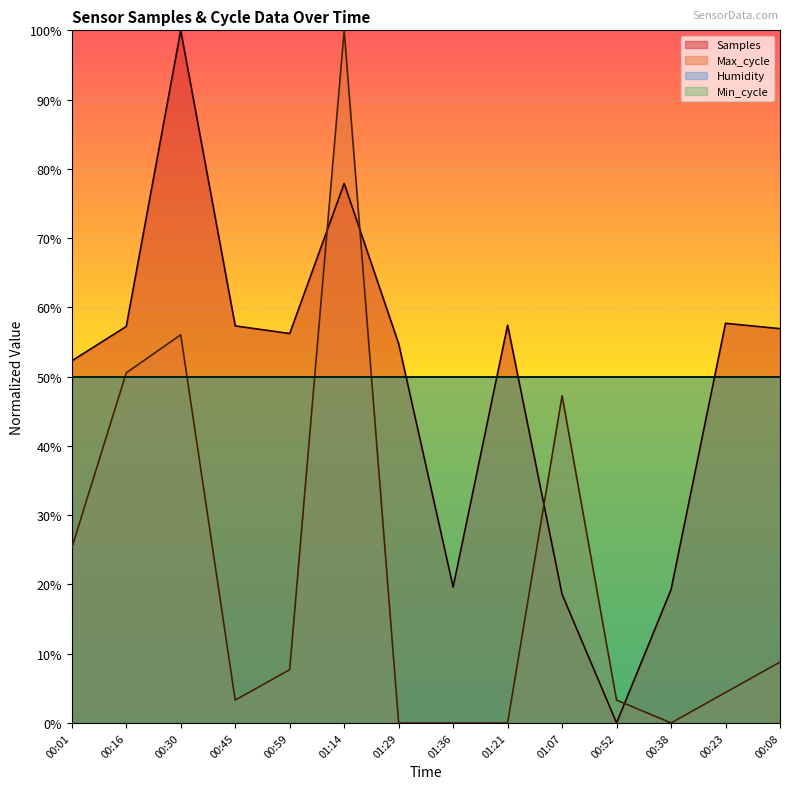

Reading left to right, what are all the values shown in this chart?

Samples: 00:01=52.3	00:16=57.2	00:30=100.0	00:45=57.3	00:59=56.2	01:14=77.9	01:29=54.8	01:36=19.6	01:21=57.4	01:07=18.6	00:52=0.0	00:38=19.2	00:23=57.7	00:08=56.9
Max_cycle: 00:01=25.3	00:16=50.5	00:30=56.0	00:45=3.3	00:59=7.7	01:14=100.0	01:29=0.0	01:36=0.0	01:21=0.0	01:07=47.3	00:52=3.3	00:38=0.0	00:23=4.4	00:08=8.8